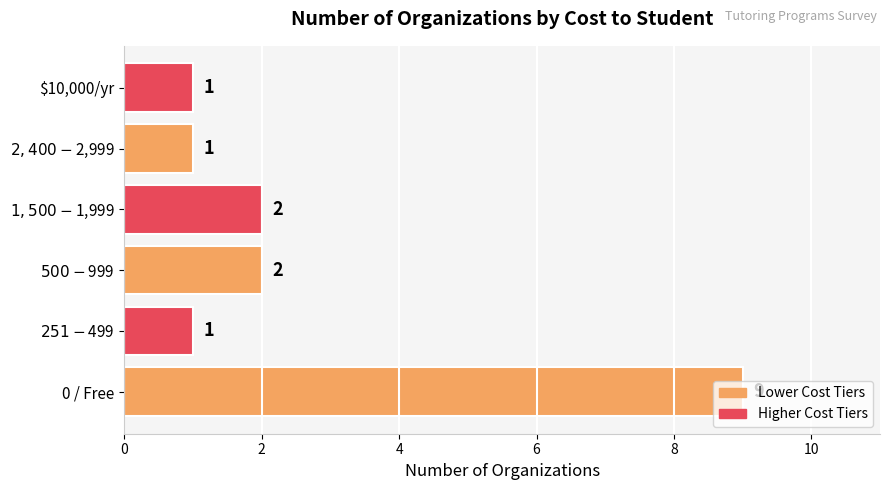

At which category does the chart reach its peak across all series?

0 / Free